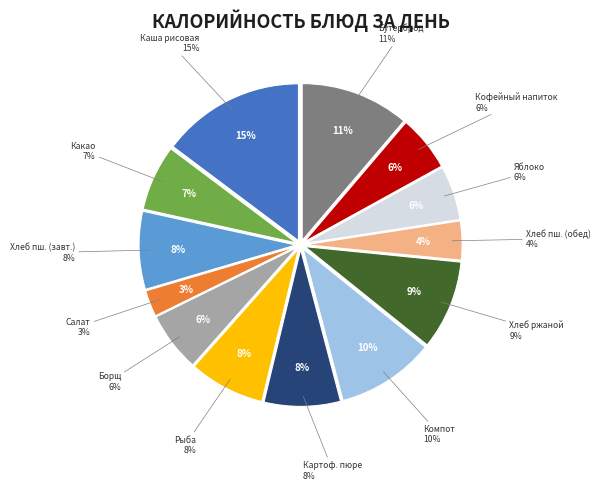

Rank the categories by value from highest to lowest.

Каша рисовая молочная, Бутерброд горячий с сыром, Компот из сухофруктов, Хлеб ржаной, Хлеб пшеничный (завтрак), Картофельное пюре, Рыба припущенная, Какао, Борщ со свежей капустой, Кофейный напиток, Яблоко, Хлеб пшеничный (обед), Салат из сырых овощей